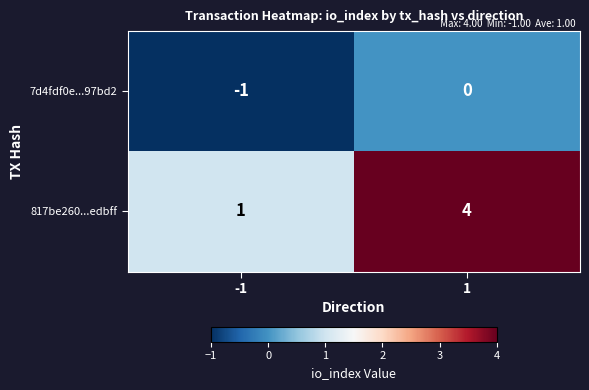

What is the greatest value displayed?

4